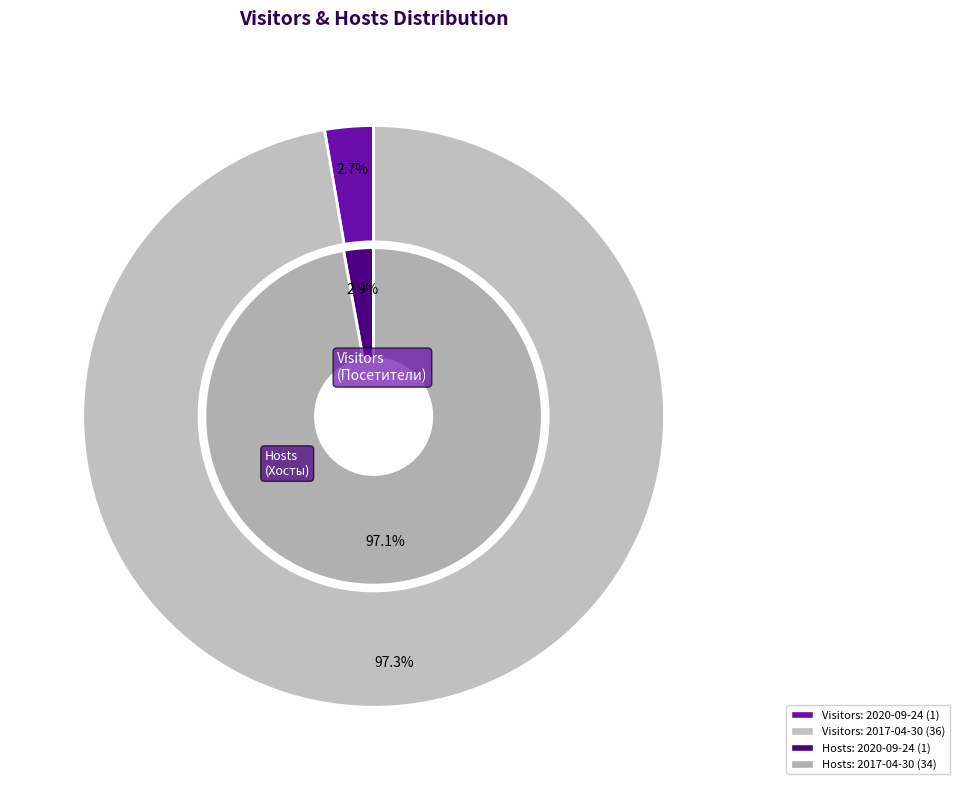

Is the sum of 2017-04-30 and 2020-09-24 greater than half?

Yes